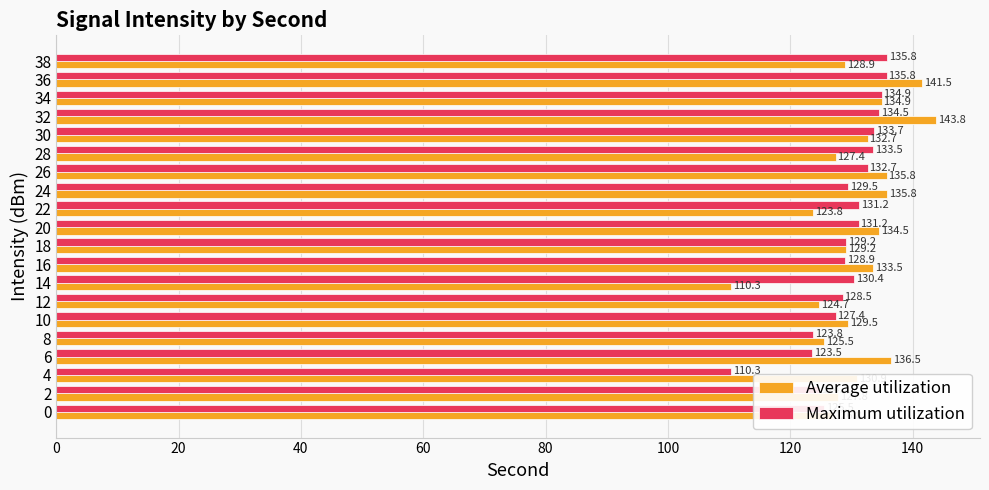

What are all the series names shown in the legend?

Average utilization, Maximum utilization